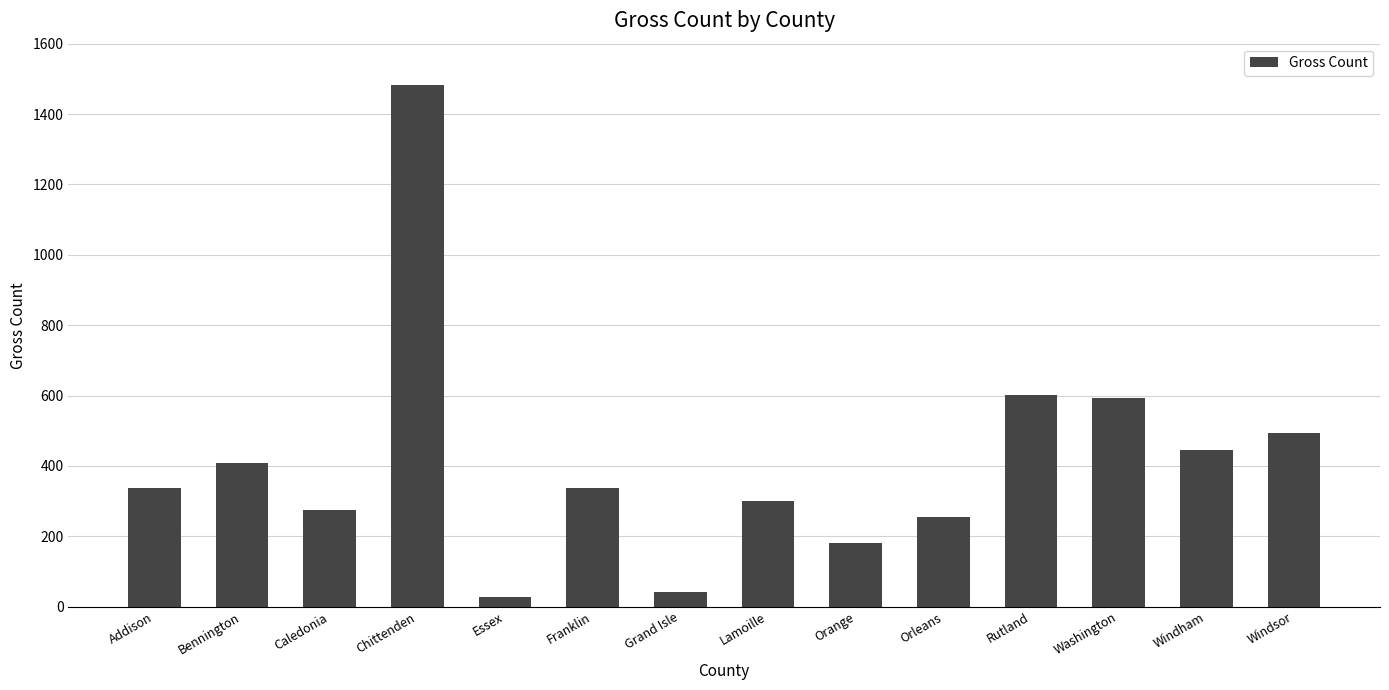

The value at Lamoille is 70. True or false?

False